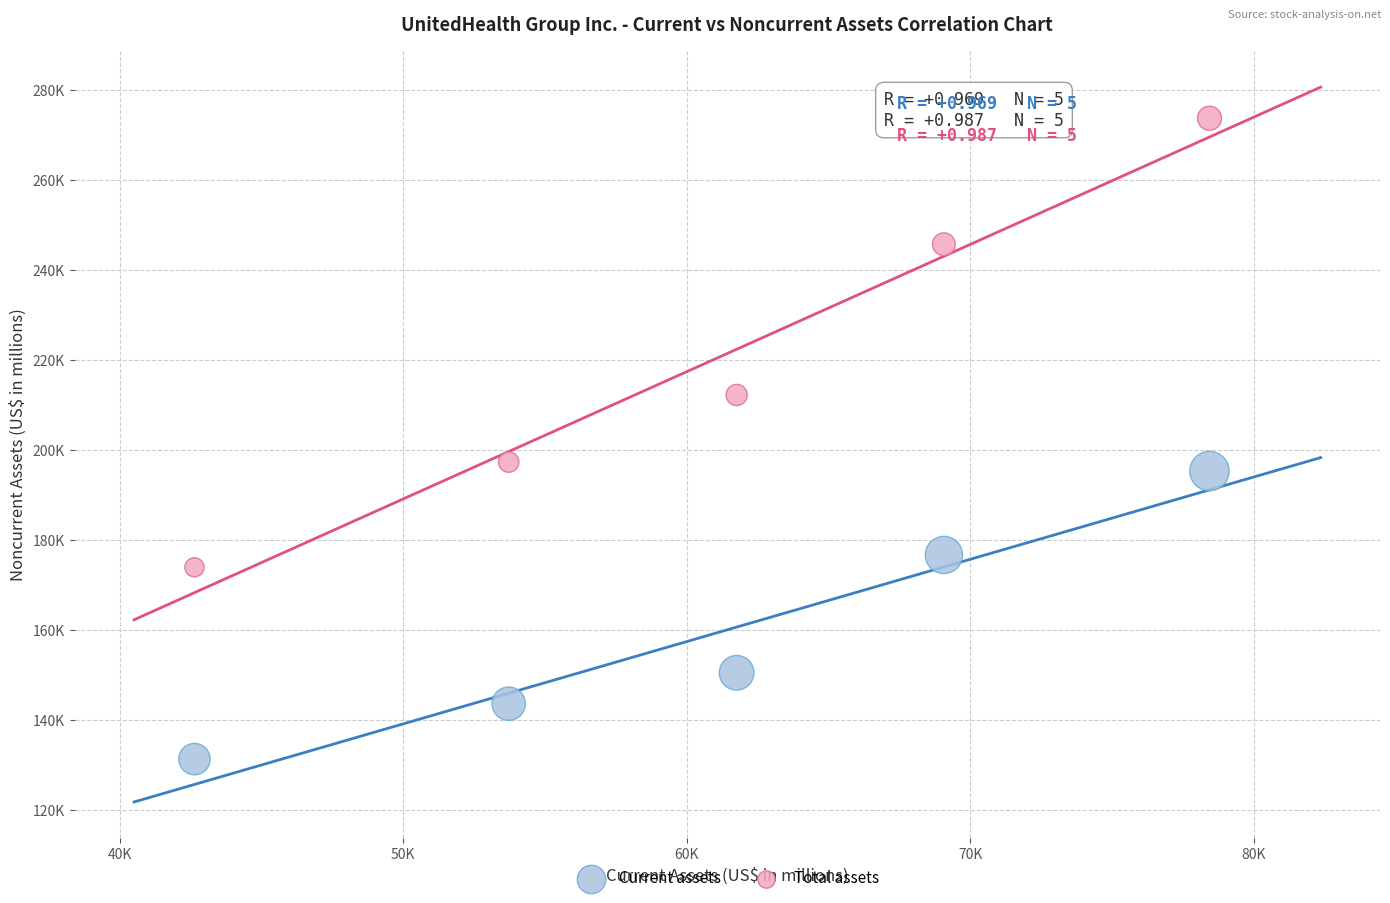

Which series reaches the maximum Y coordinate?

Total assets